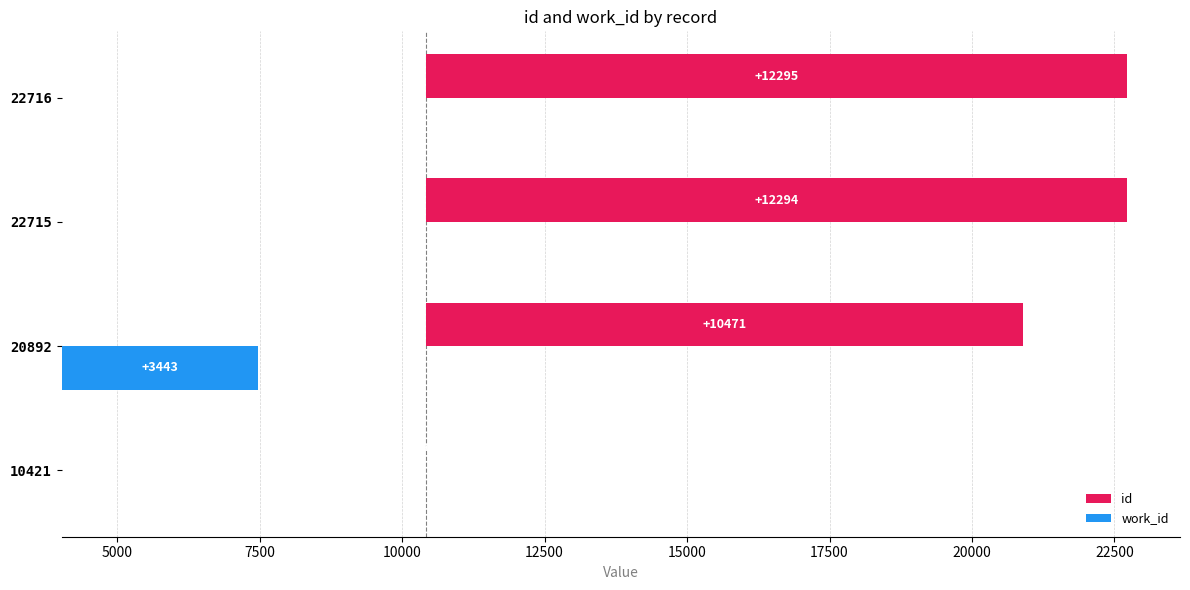

Rank the series by their maximum value, from lowest to highest.

work_id, id